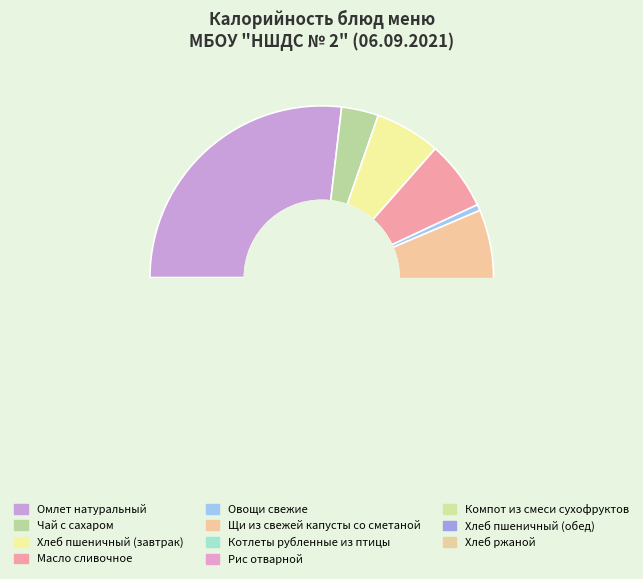

Do Хлеб пшеничный (обед) and Овощи свежие together represent more than half of the pie?

No